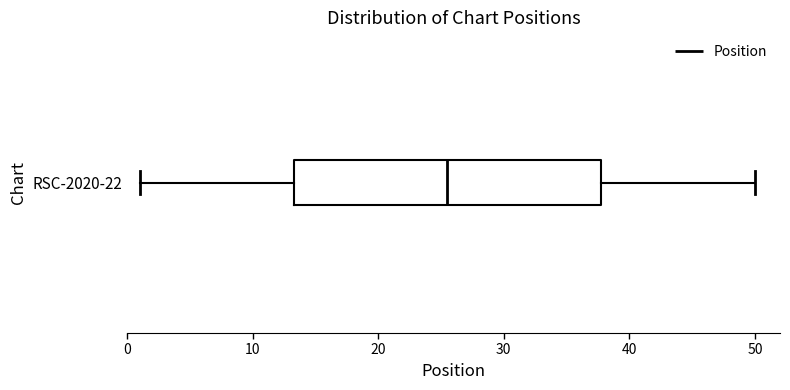

Where does the right whisker of the box for RSC-2020-22 end on the x-axis? The values are not printed on the chart, so give them approximately, as read against the axis.

50